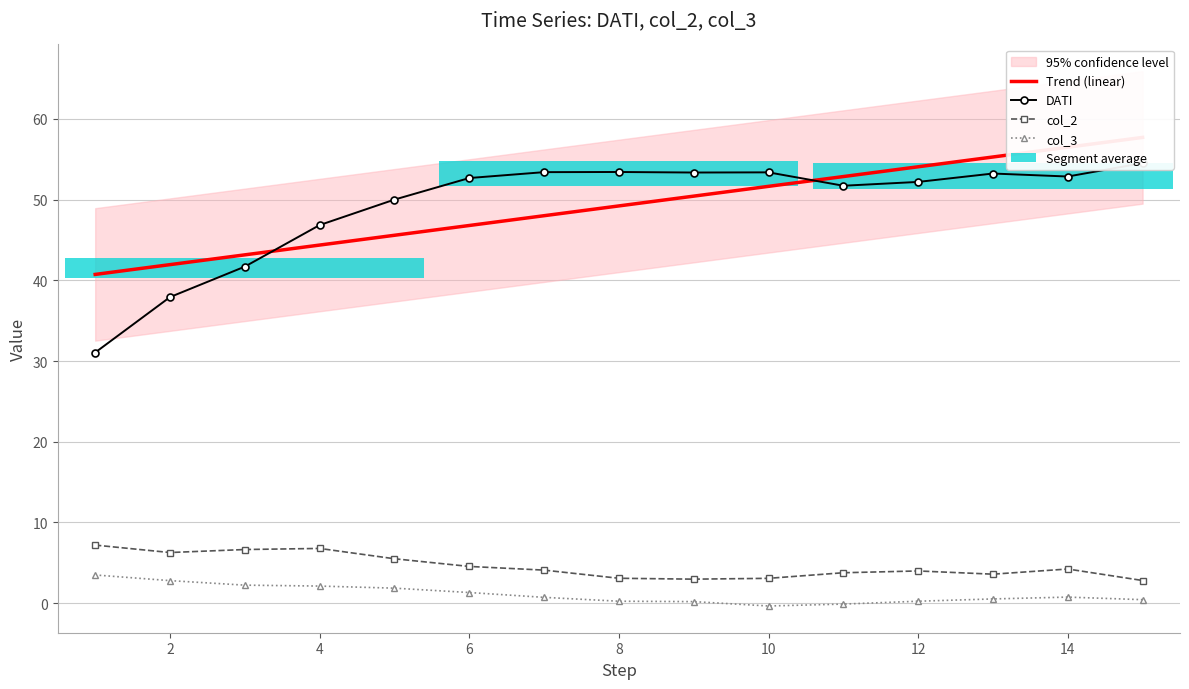

In DATI, how many points are lower than both neighbors (excluding endpoints)?

3